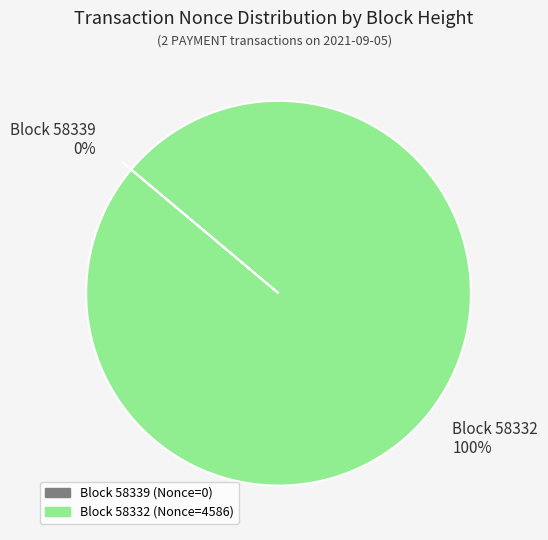

Is it true that 58339 is 10% of the pie?

False